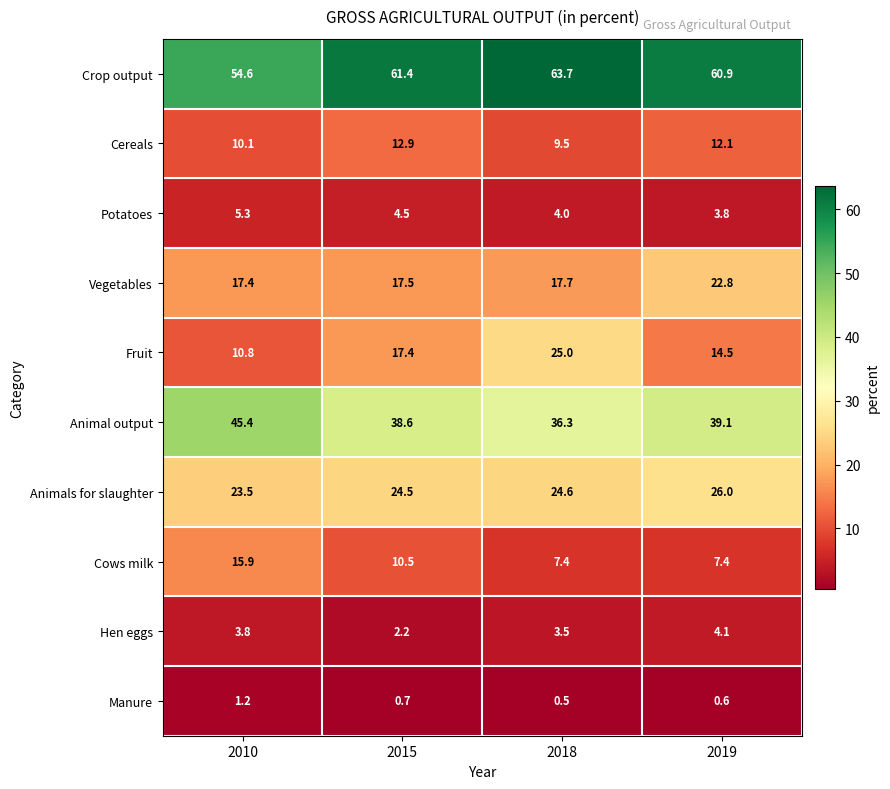

What is the average value of the Cows milk series?

10.3